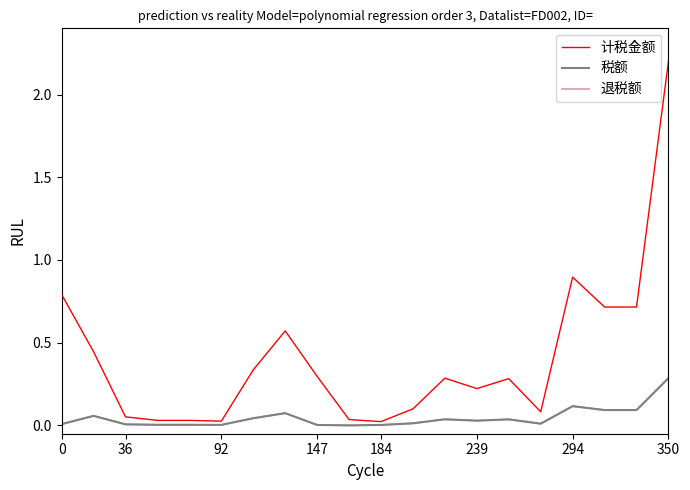

What is the average value of the 计税金额 series?

0.4